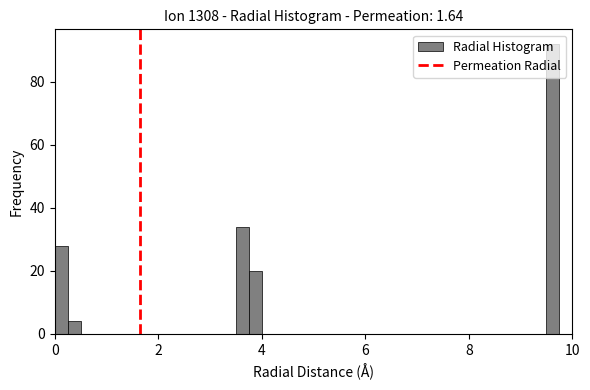

Read against the x-axis, roughly where is the centre of the tallest bar?

9.6